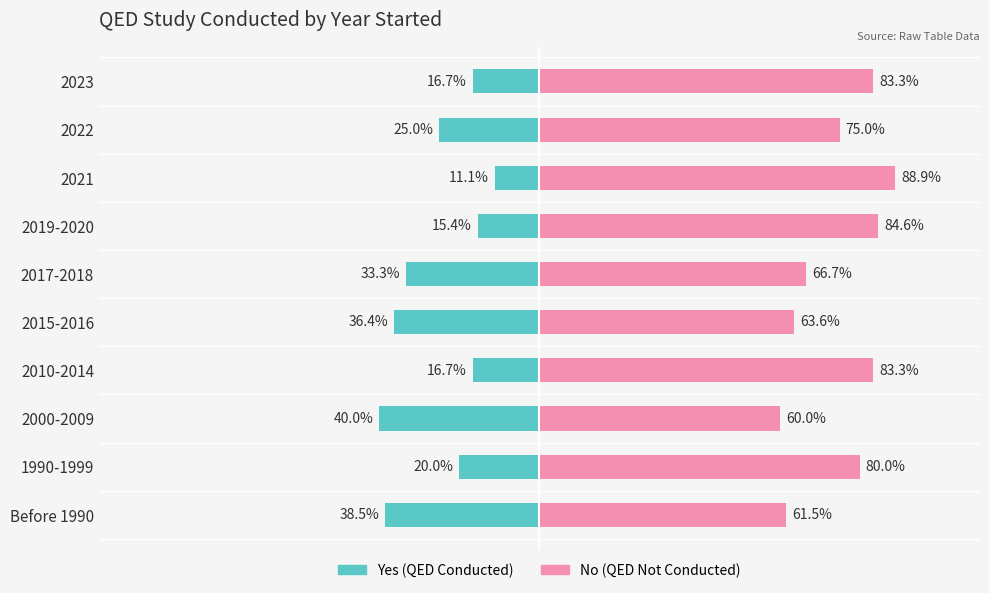

What is the sum of the Yes (QED Conducted) values at 1990-1999 and 2015-2016?

-56.4